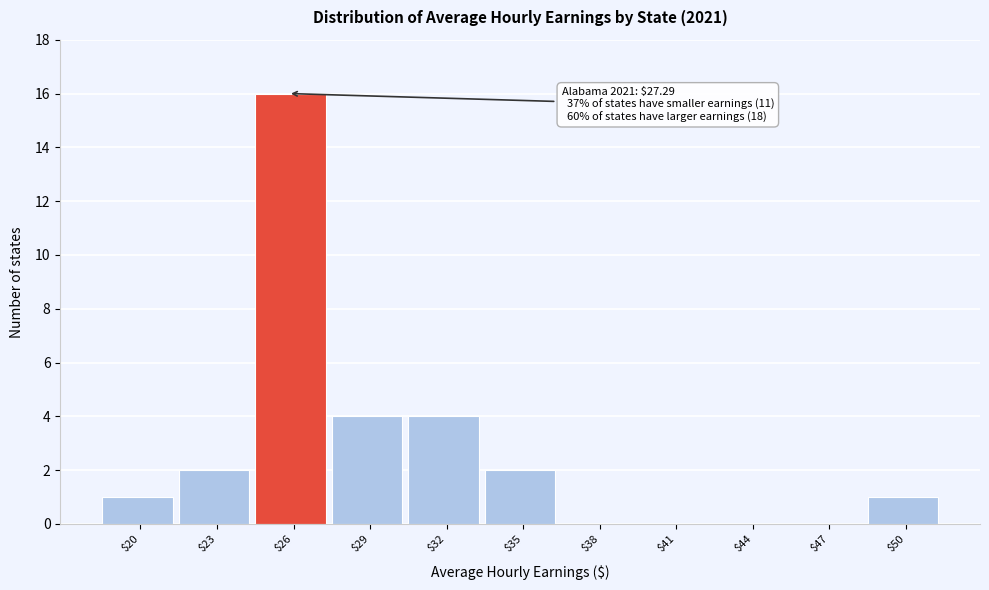

Read the value at $26.

16